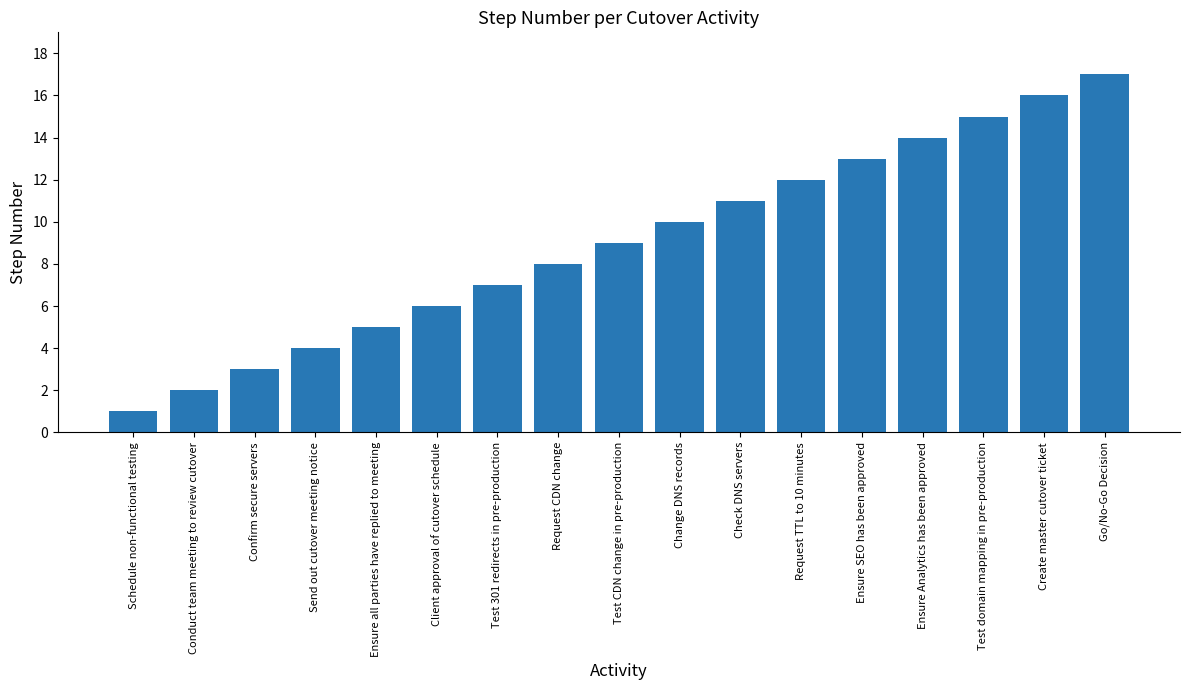

What is the greatest value displayed?

17